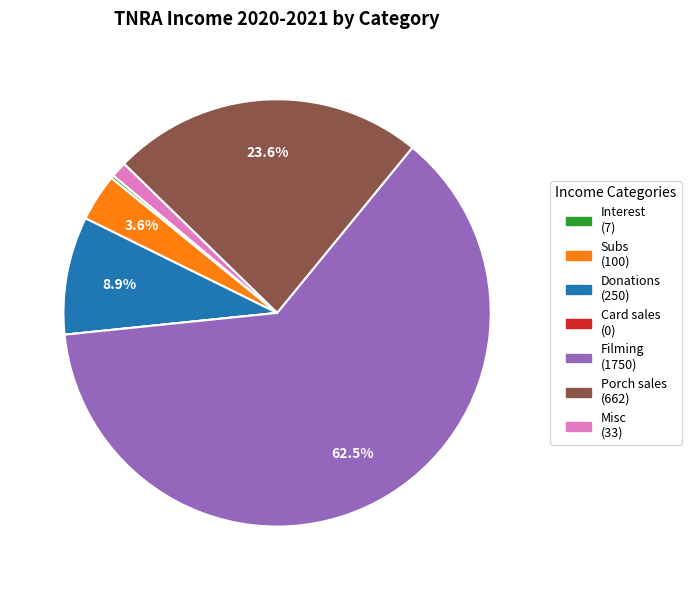

What portion of the pie excludes Donations (250)?

91.1%